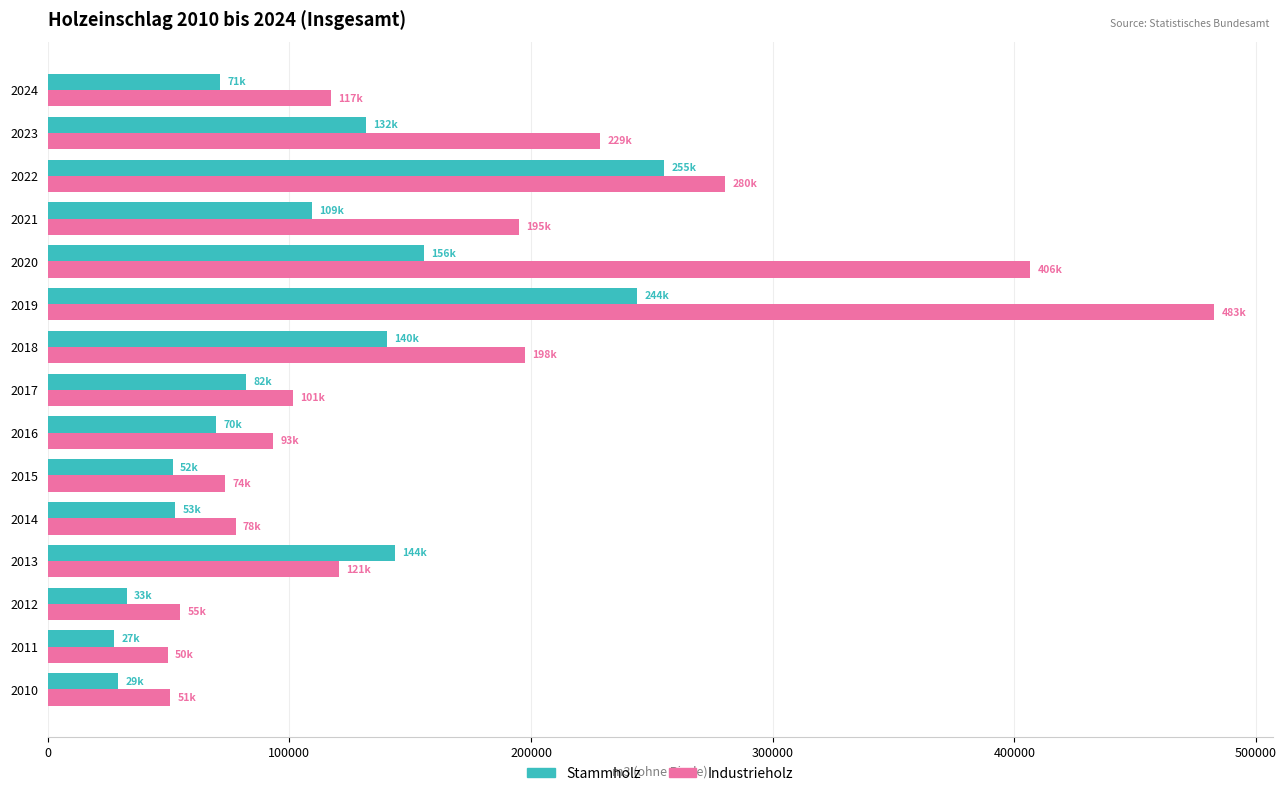

Which series changed the most between 2015 and 2023?

Industrieholz